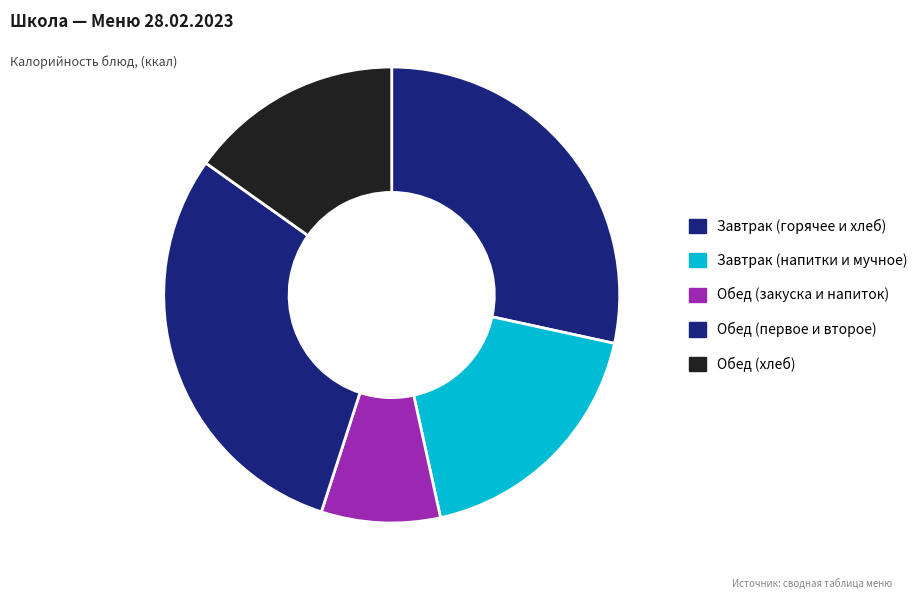

Is there any slice that represents more than half of the pie?

No